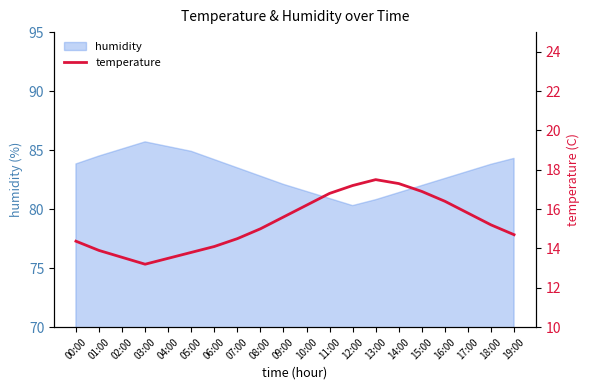

Where does the data first go above 15?

09:00